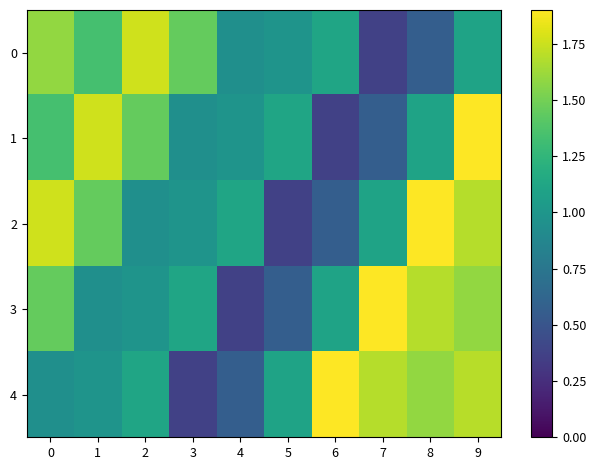

What is the greatest value displayed?

1.9